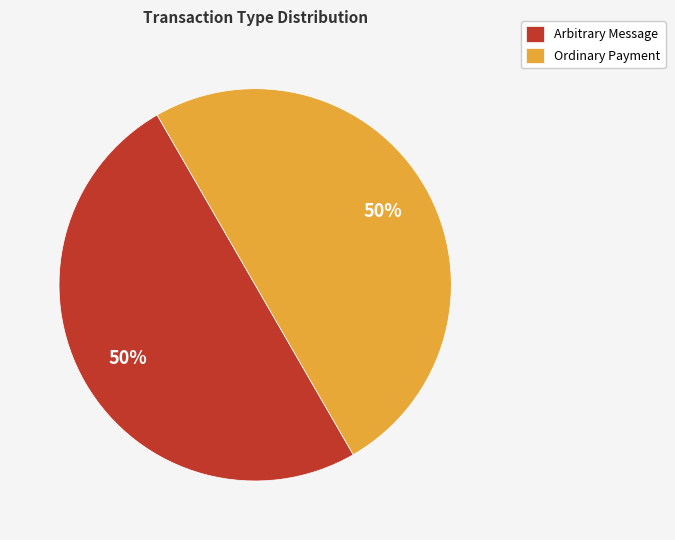

Do Arbitrary Message and Ordinary Payment together represent more than half of the pie?

Yes